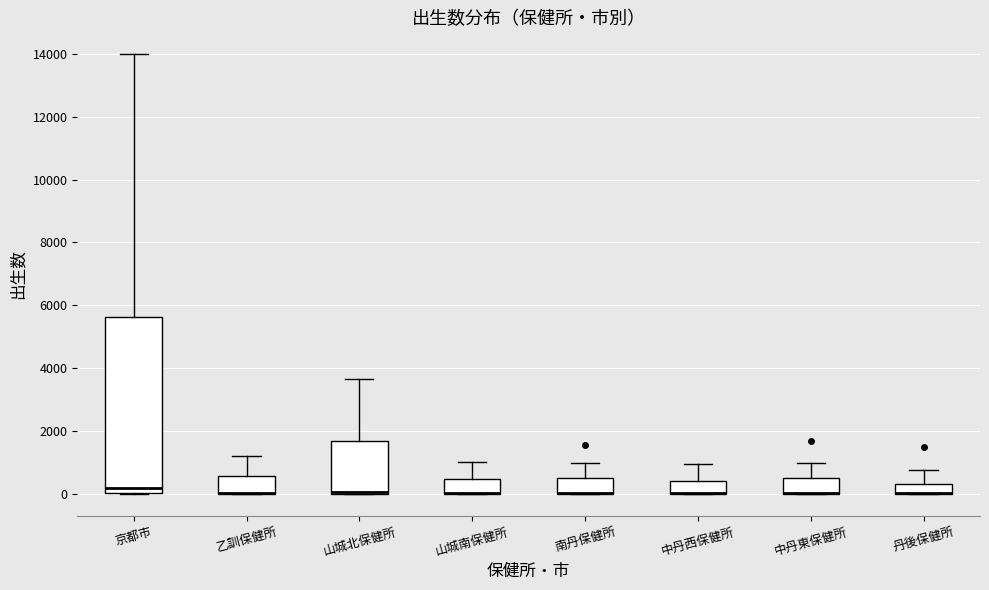

Comparing the boxes themselves (not the whiskers), which one is the tallest?

京都市